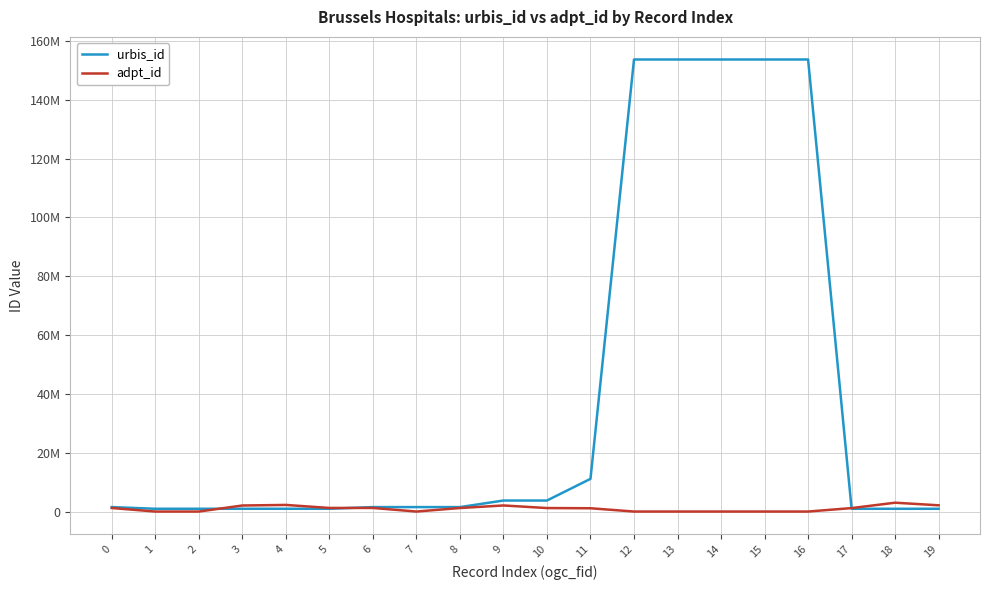

What are all the series names shown in the legend?

urbis_id, adpt_id